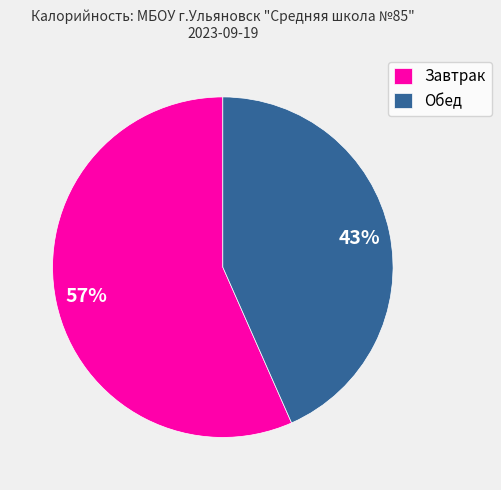

Is there a majority slice in this chart?

Yes